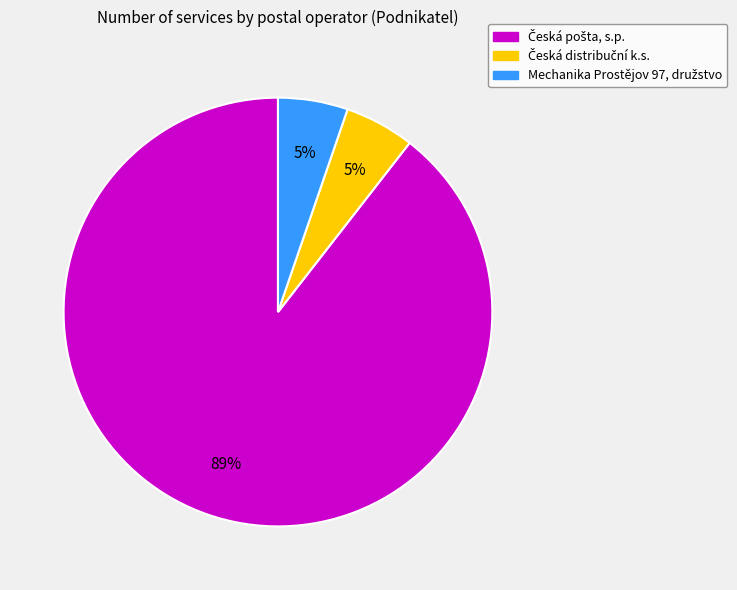

Does any single category account for the majority?

Yes